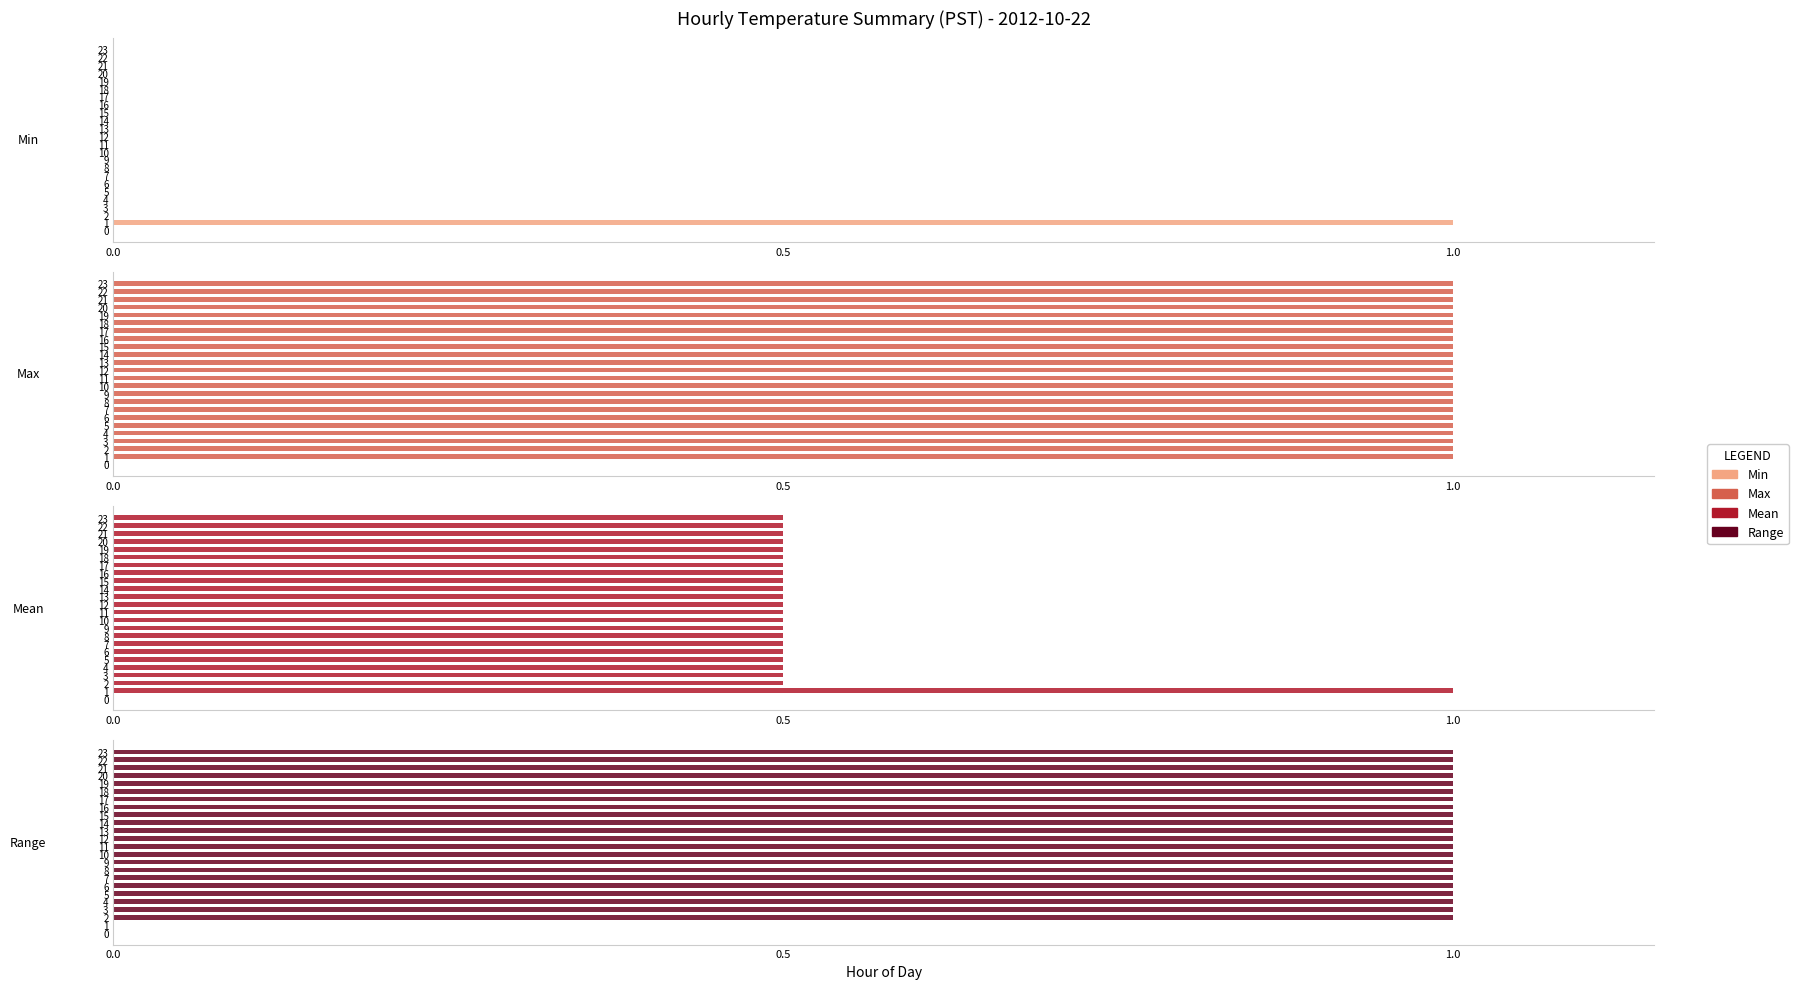

List the series in order of their peak value, lowest first.

Min, Max, Mean, Range